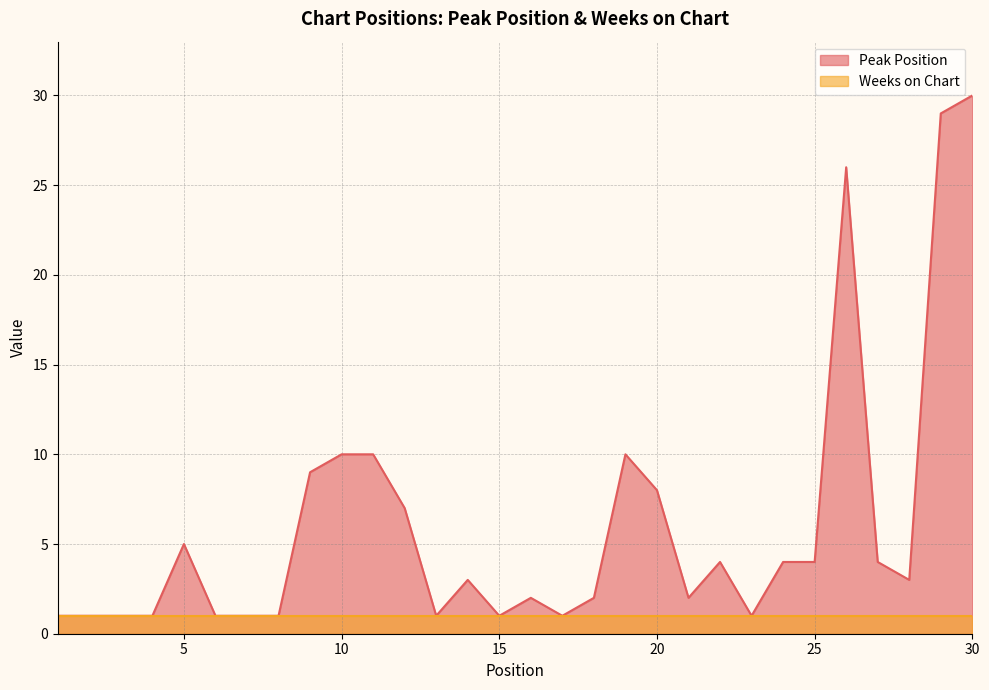

Rank the categories by value from lowest to highest.

1, 2, 3, 4, 6, 7, 8, 13, 15, 17, 23, 16, 18, 21, 14, 28, 22, 24, 25, 27, 5, 12, 20, 9, 10, 11, 19, 26, 29, 30